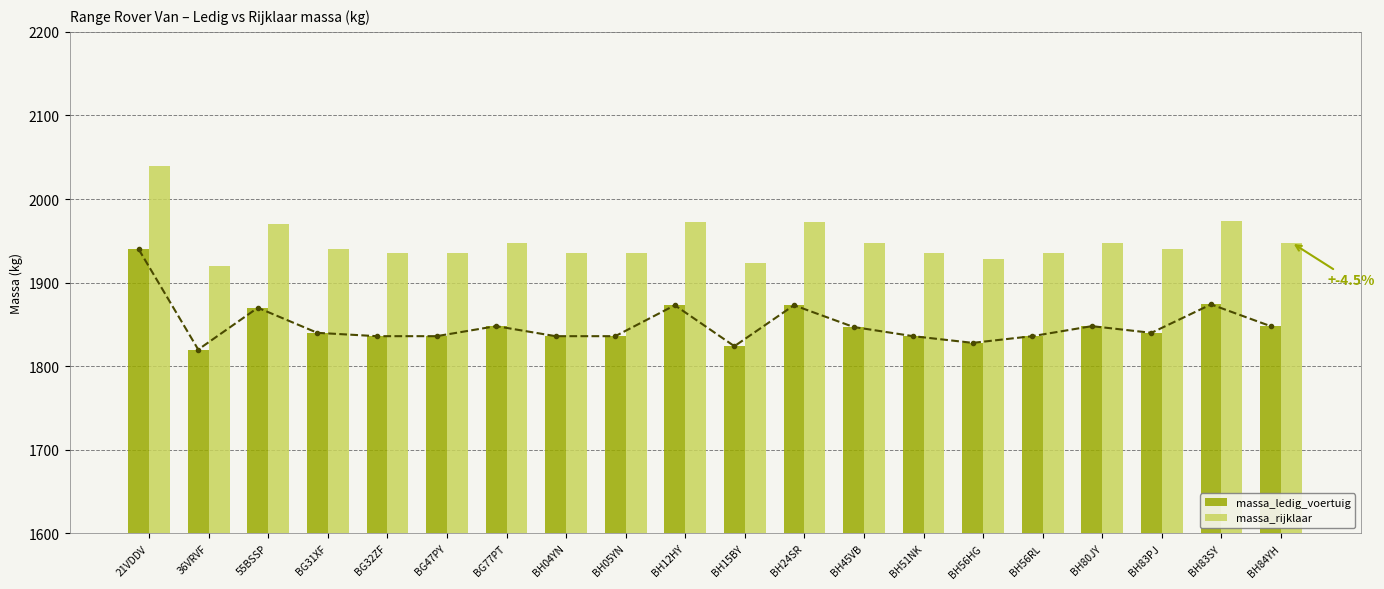

What is the label of the 11th bar from the left?

BH15BY